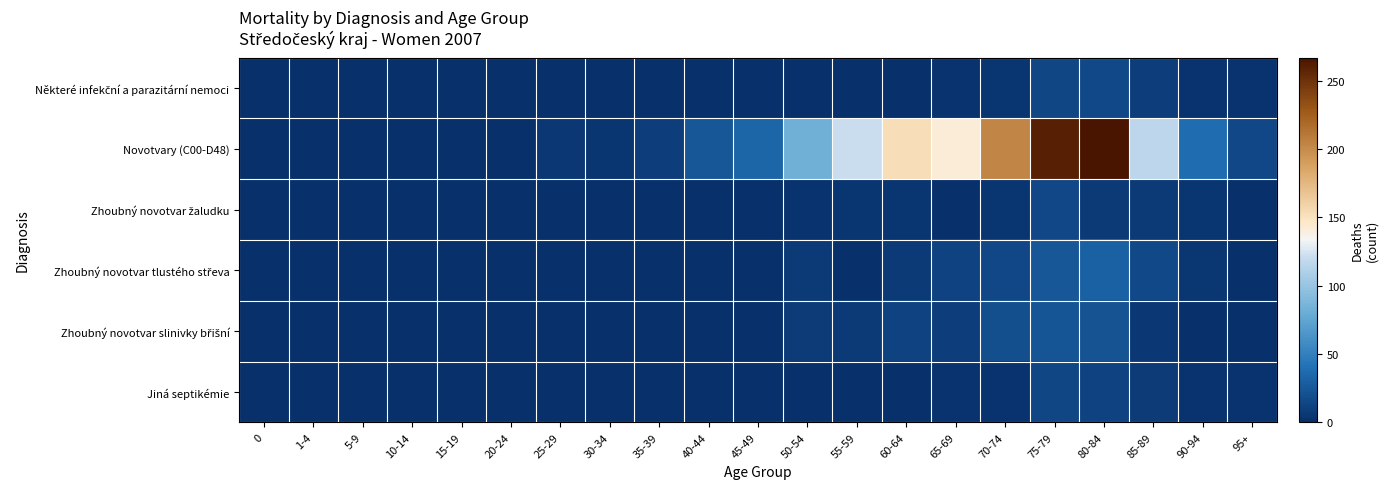

At which category is the sum across all series the highest?

80-84